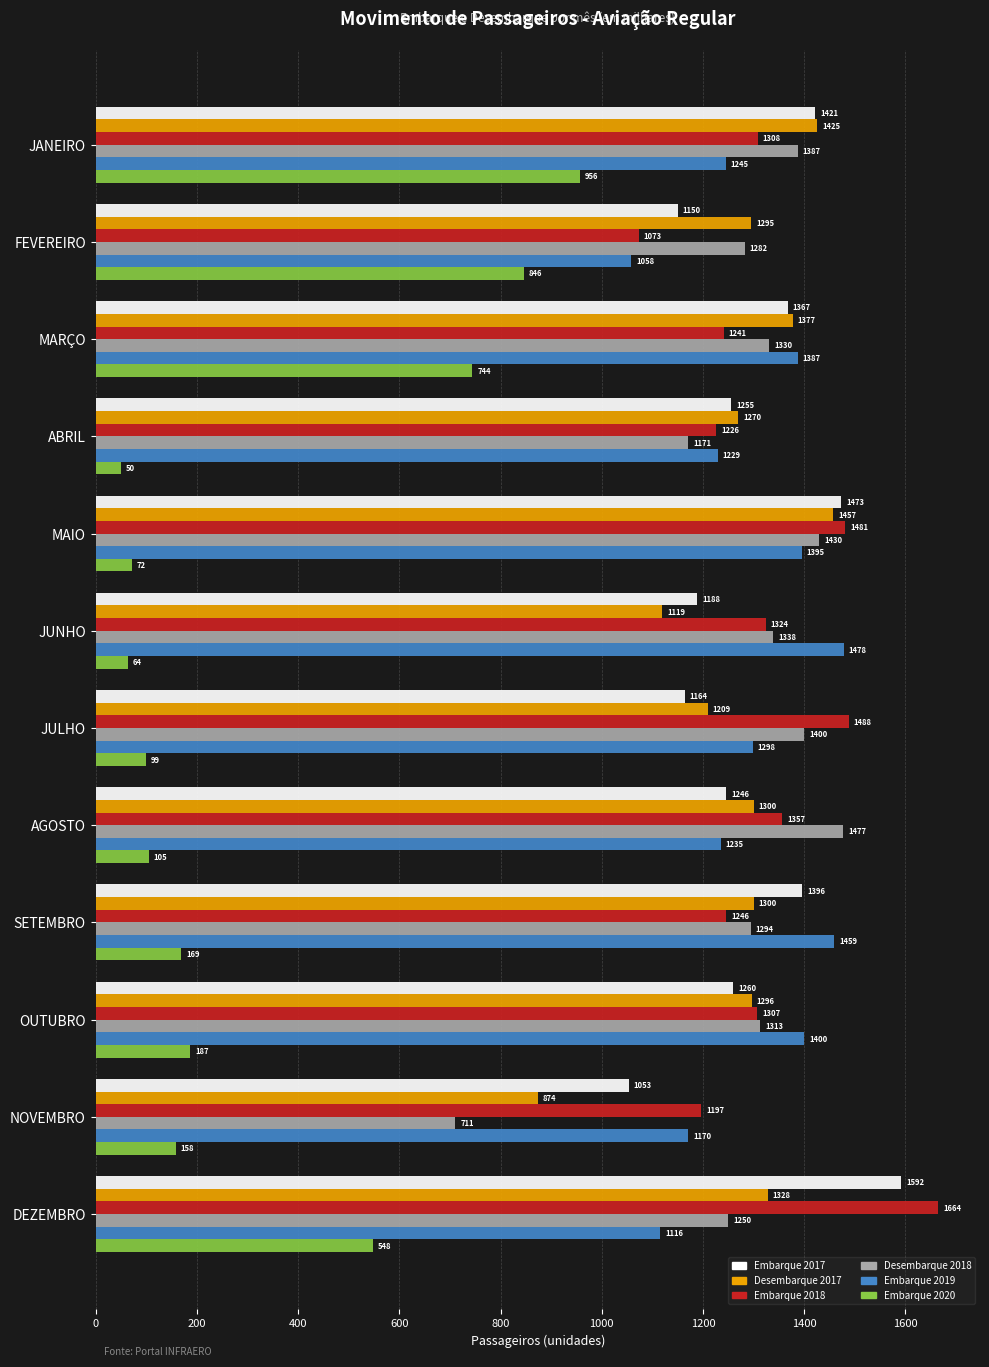

Between JANEIRO and NOVEMBRO, which series saw the biggest shift?

Embarque 2020